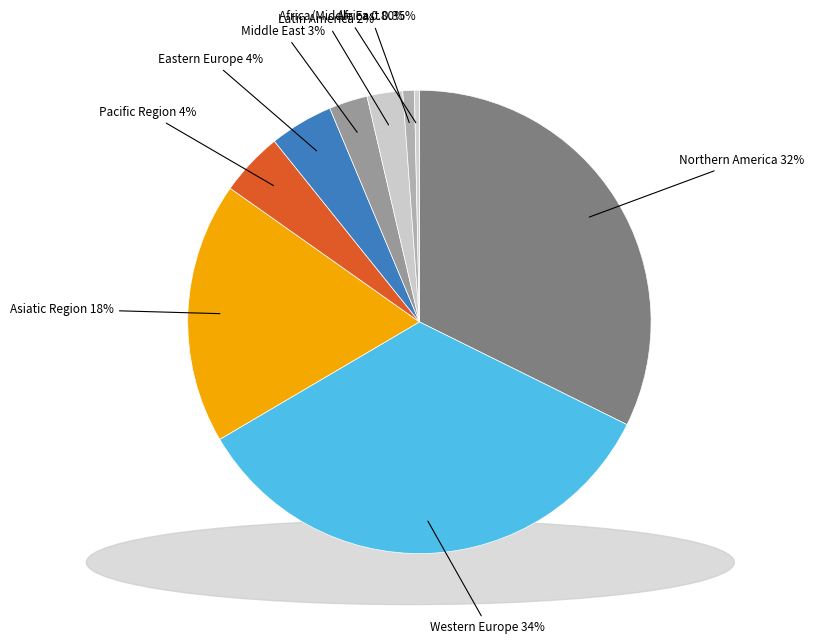

Count the number of slices in the pie.

9